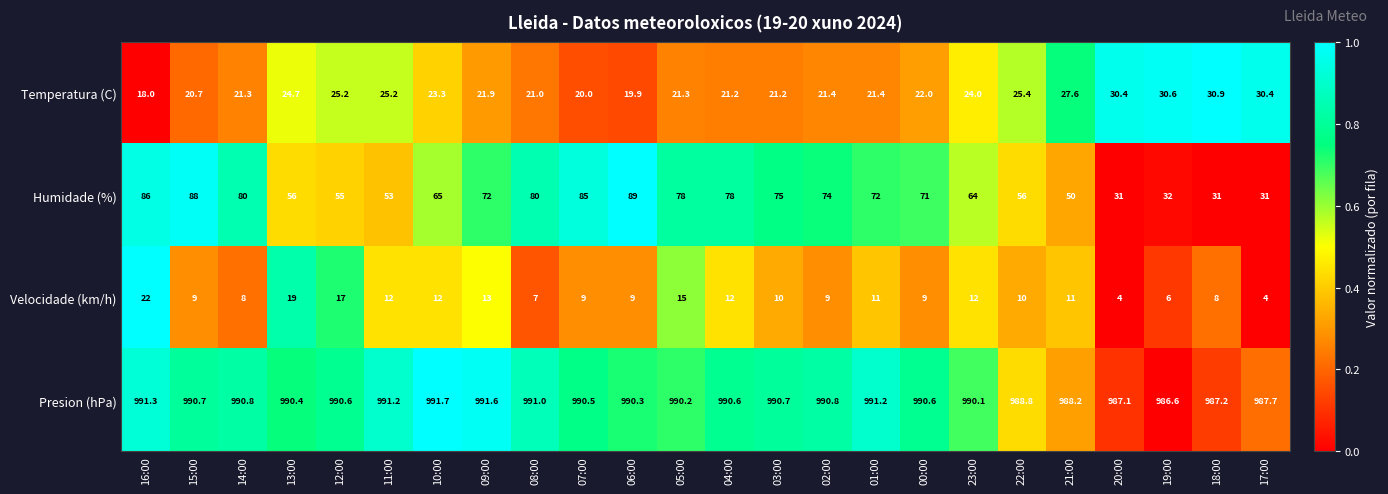

Which series has the largest range (max minus min)?

Humidade (%)